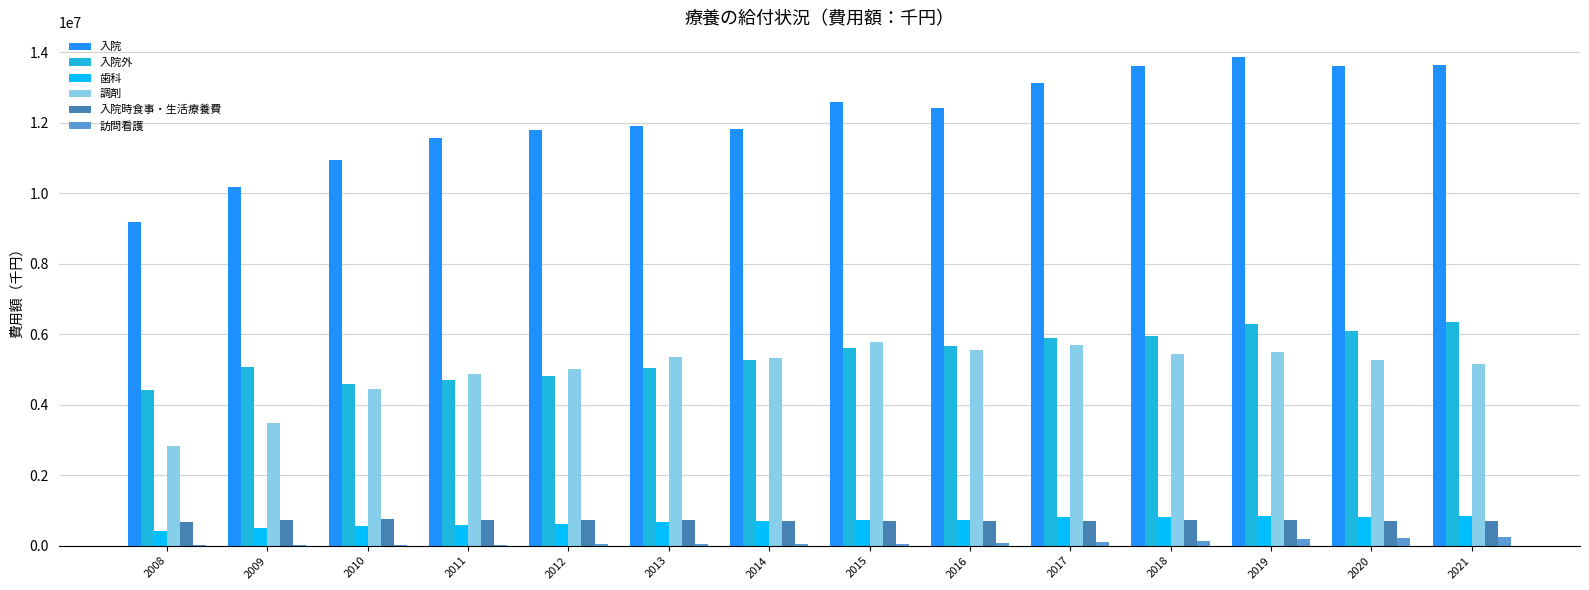

What is the greatest value displayed?

13870295